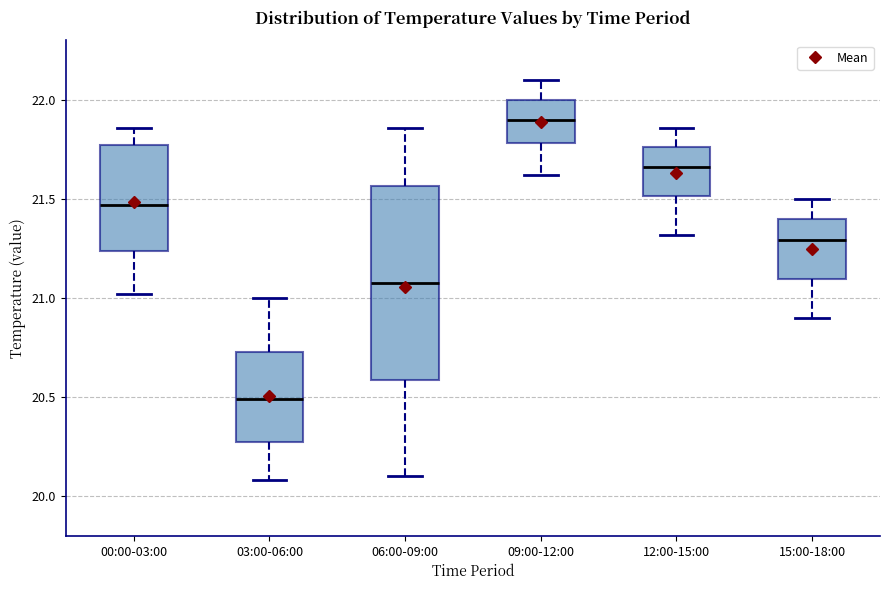

Reading left to right, read every box against the y-axis: the position of its median line, the range the box covers, and the ends of its whiskers. The values are not printed on the chart, so give them approximately, as read against the axis.

00:00-03:00: median 21.45, box 21.25 to 21.75, whiskers 21.00 to 21.85
03:00-06:00: median 20.50, box 20.30 to 20.75, whiskers 20.10 to 21.00
06:00-09:00: median 21.10, box 20.60 to 21.55, whiskers 20.10 to 21.85
09:00-12:00: median 21.90, box 21.80 to 22.00, whiskers 21.60 to 22.10
12:00-15:00: median 21.65, box 21.50 to 21.75, whiskers 21.30 to 21.85
15:00-18:00: median 21.30, box 21.10 to 21.40, whiskers 20.90 to 21.50